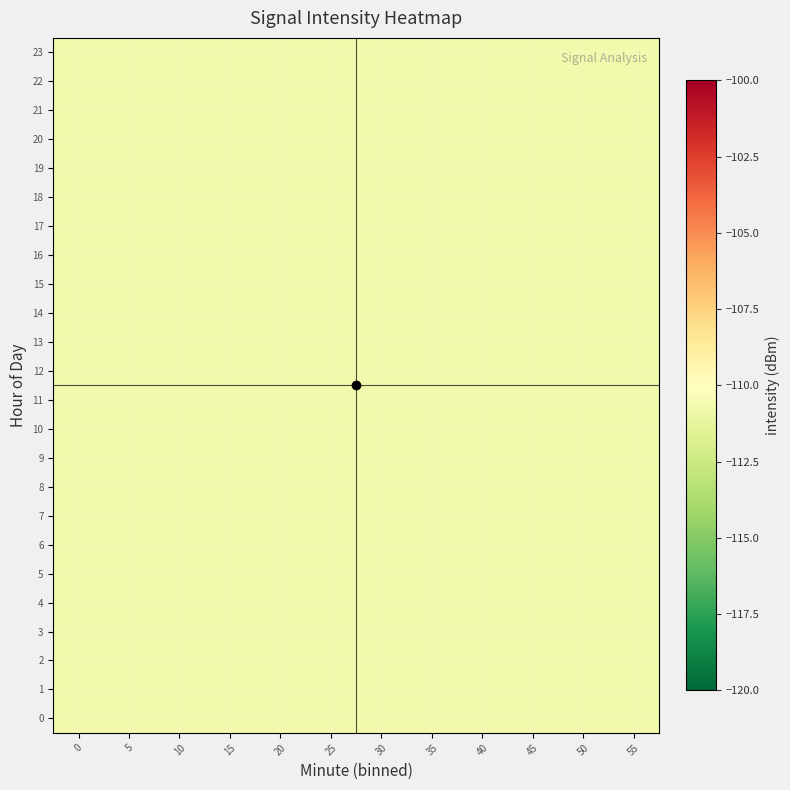

Which has a higher value, 35 or 20?

20